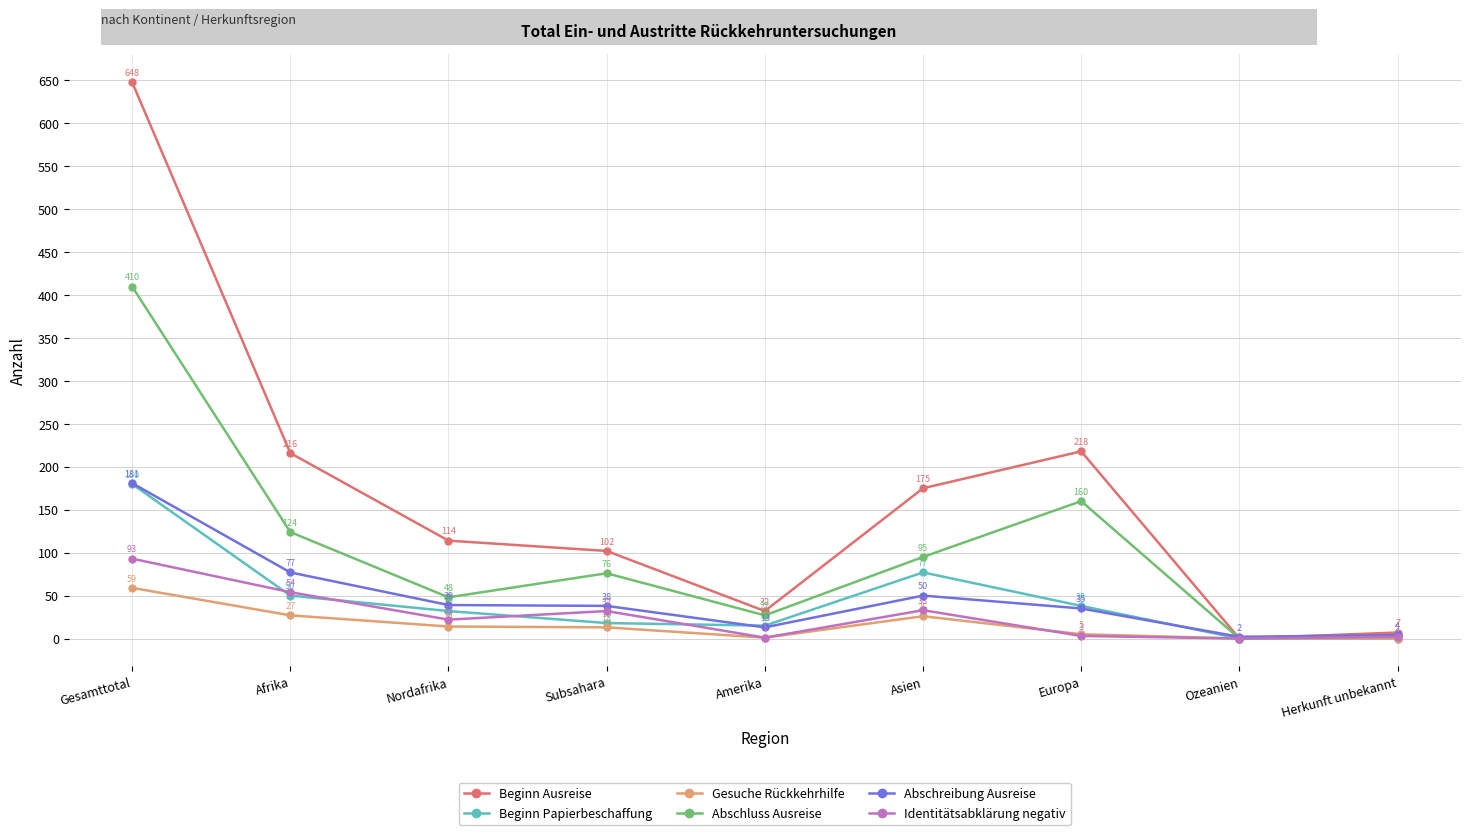

Where is the first local maximum for Beginn Papierbeschaffung?

Asien